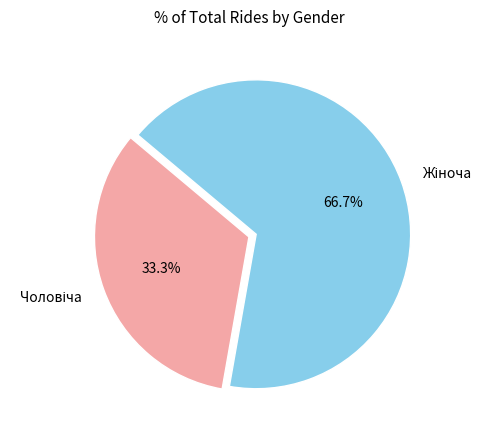

Is there a majority slice in this chart?

Yes